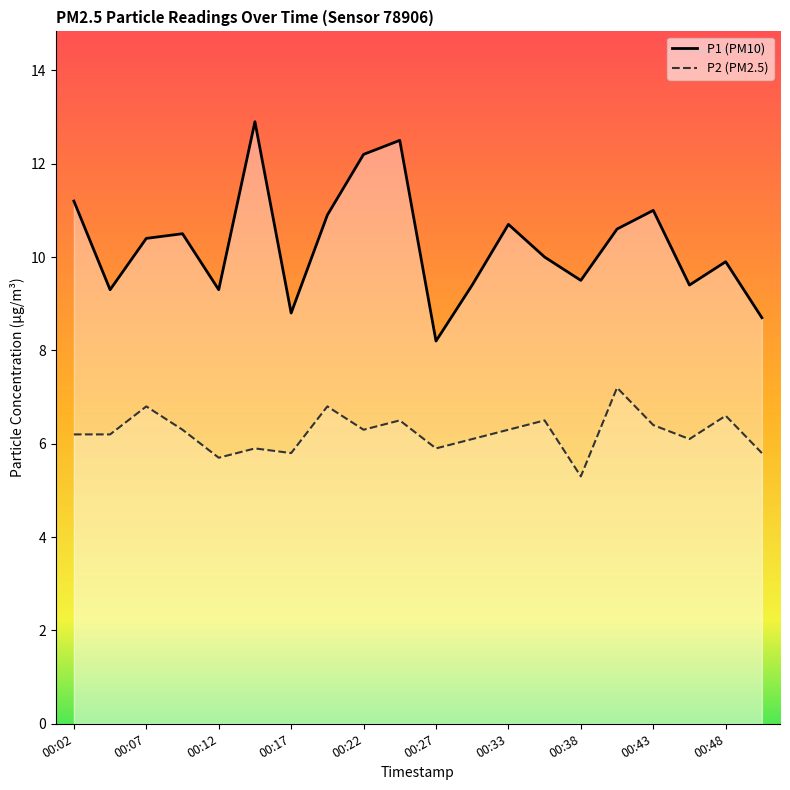

What is the lowest value of the P2 (PM2.5) series?

5.3